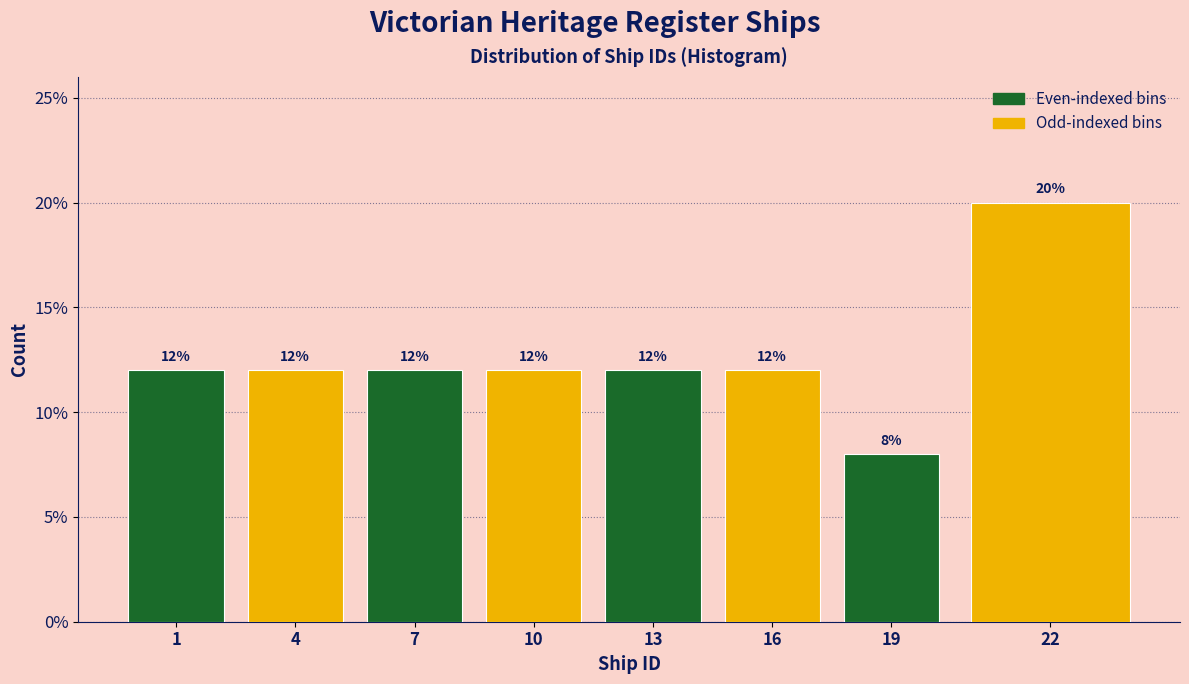

Reading left to right, list all the values displayed in this chart.

1=12	4=12	7=12	10=12	13=12	16=12	19=8	22=20